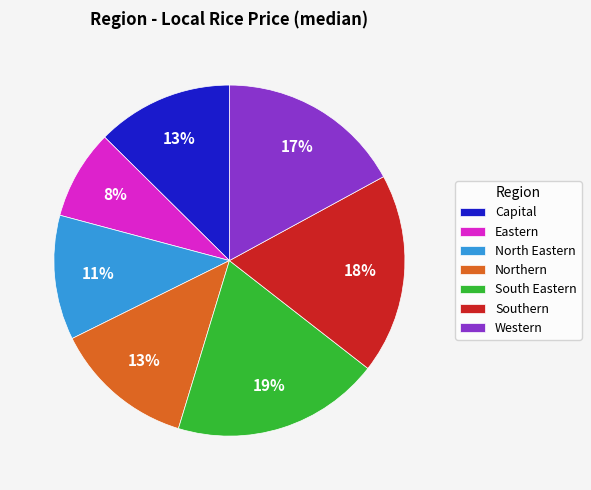

What is the ratio of the value at Western to the value at North Eastern?

1.5